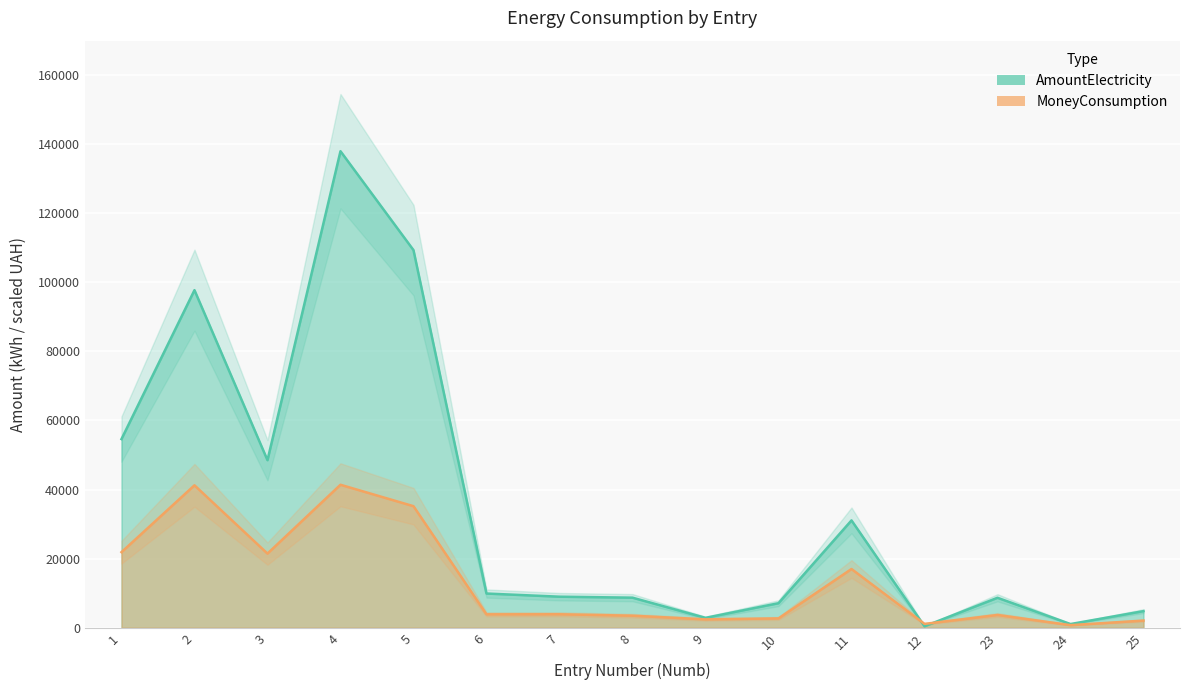

True or false: AmountElectricity and MoneyConsumption intersect in this chart.

True